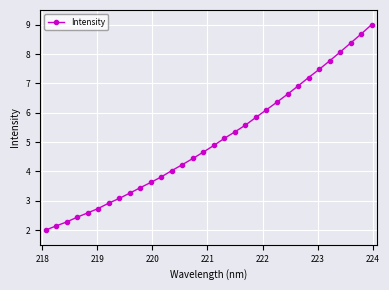

What is the smallest value displayed?

2.0